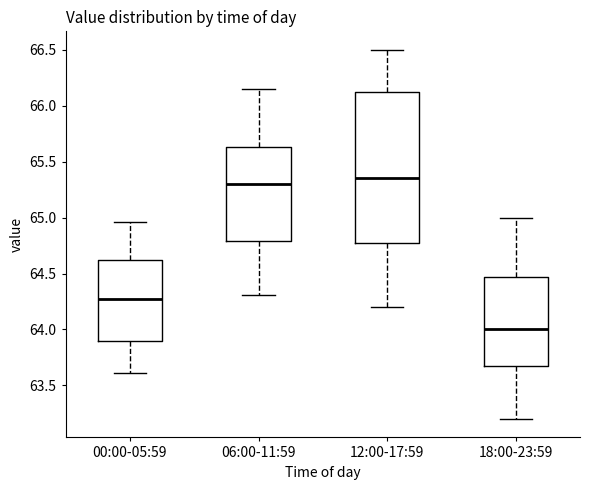

Which box's median line is the lowest?

18:00-23:59